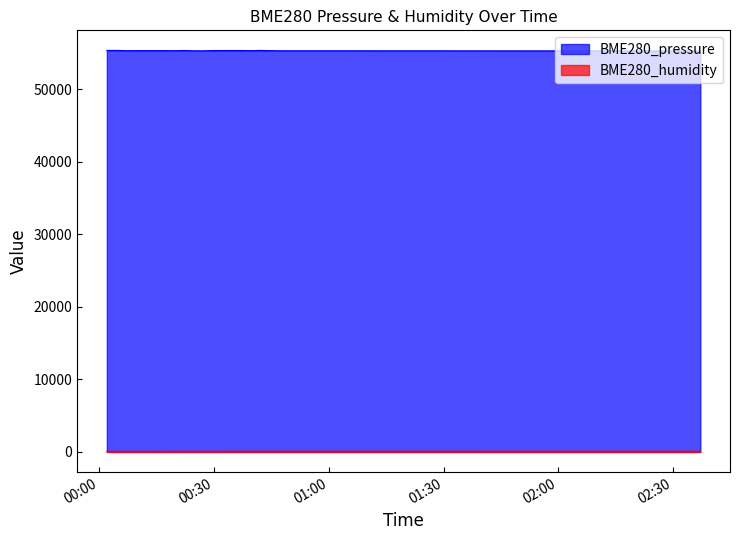

True or false: BME280_pressure and BME280_humidity cross at least once.

False